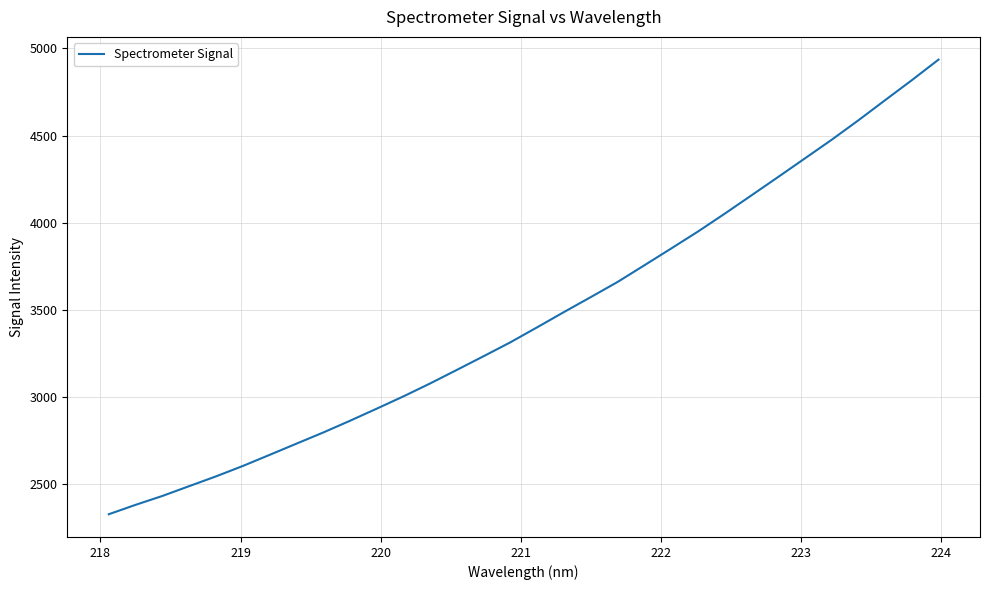

What is the difference between the maximum and minimum values?

2607.0